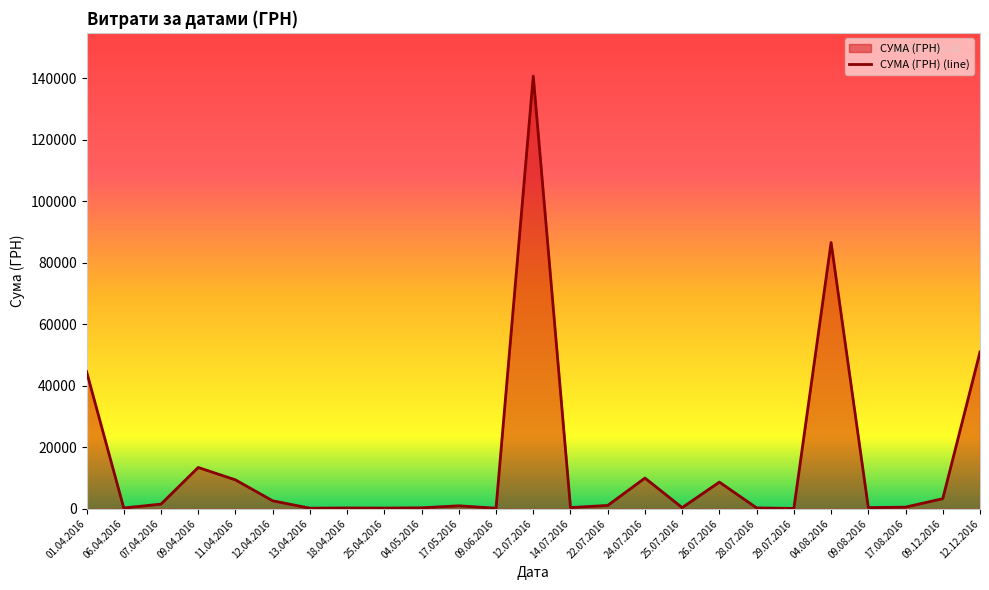

What is the smallest value displayed?

97.8